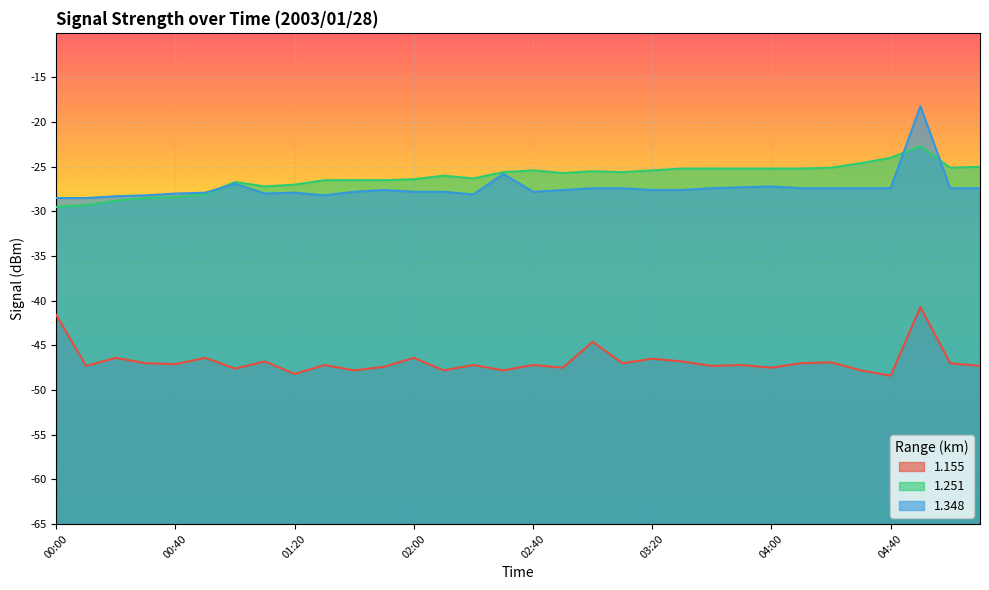

What are all the series names shown in the legend?

1.155, 1.251, 1.348